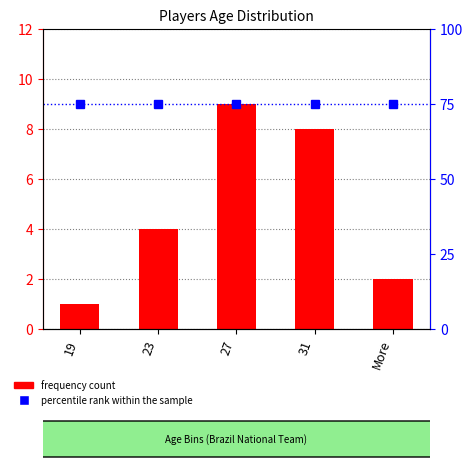

List the labels in order of percentile rank within the sample value, smallest first.

19, 23, 27, 31, More